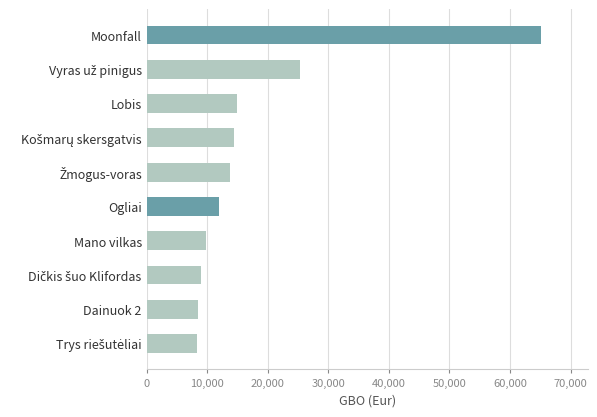

Reading left to right, list all the values displayed in this chart.

65026.0	25312.5	14979.0	14392.5	13798.5	11875.9	9740.1	8954.7	8446.0	8309.4